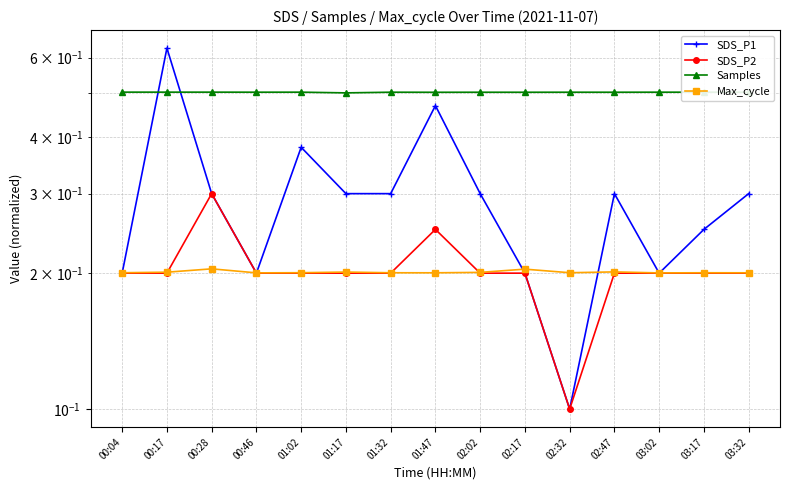

Reading left to right, transcribe all the data shown in this chart.

SDS_P1: 0.2	0.6	0.3	0.2	0.4	0.3	0.3	0.5	0.3	0.2	0.1	0.3	0.2	0.2	0.3
SDS_P2: 0.2	0.2	0.3	0.2	0.2	0.2	0.2	0.2	0.2	0.2	0.1	0.2	0.2	0.2	0.2
Samples: 0.5	0.5	0.5	0.5	0.5	0.5	0.5	0.5	0.5	0.5	0.5	0.5	0.5	0.5	0.5
Max_cycle: 0.2	0.2	0.2	0.2	0.2	0.2	0.2	0.2	0.2	0.2	0.2	0.2	0.2	0.2	0.2